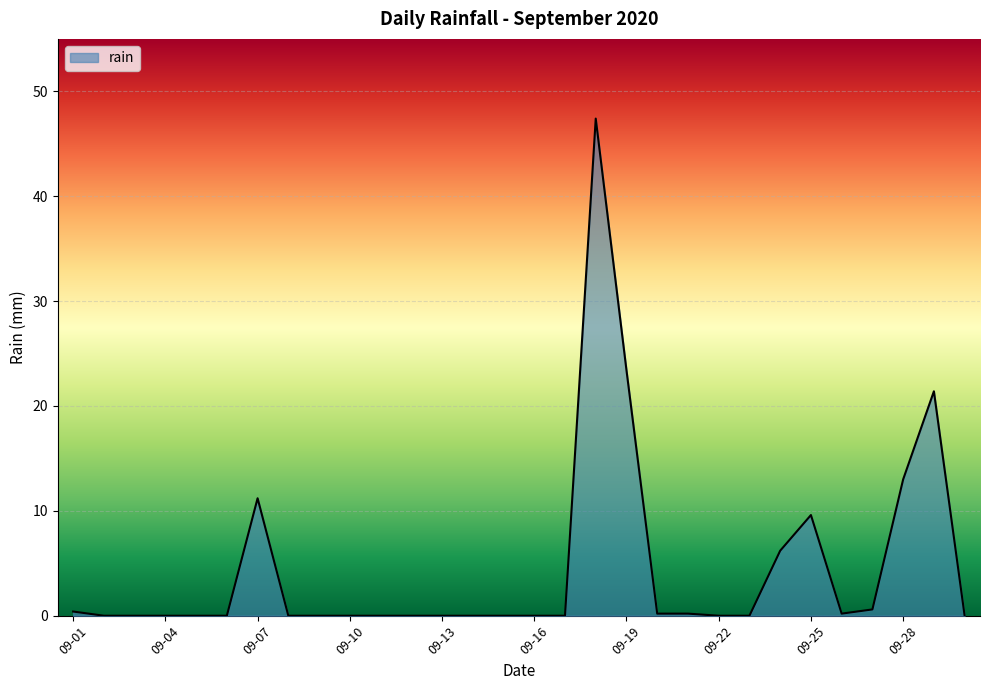

What is the difference between the maximum and minimum values?

47.4